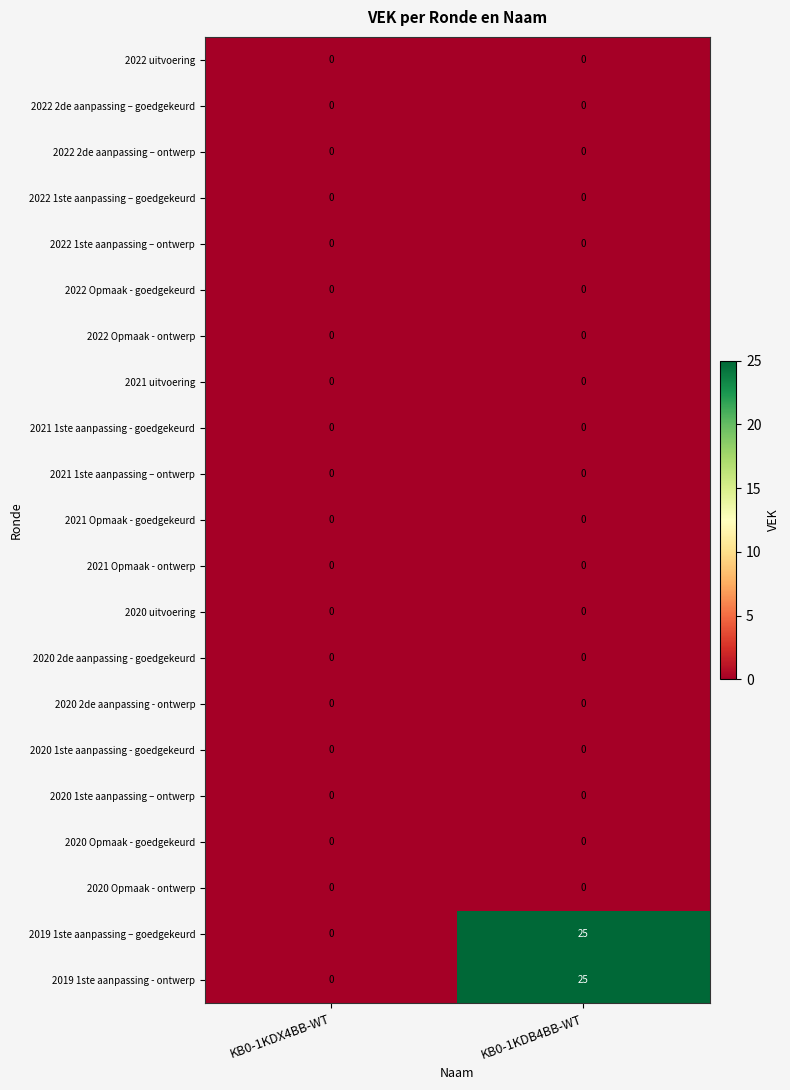

At which category is the sum across all series the highest?

KB0-1KDB4BB-WT